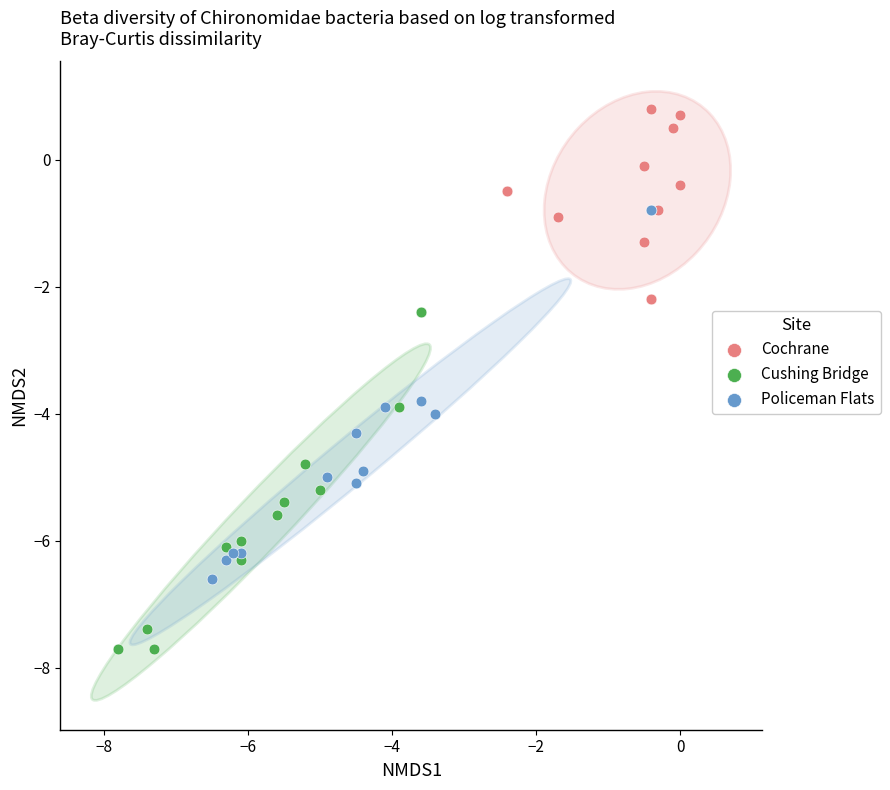

Which series reaches the minimum Y coordinate?

Cushing Bridge